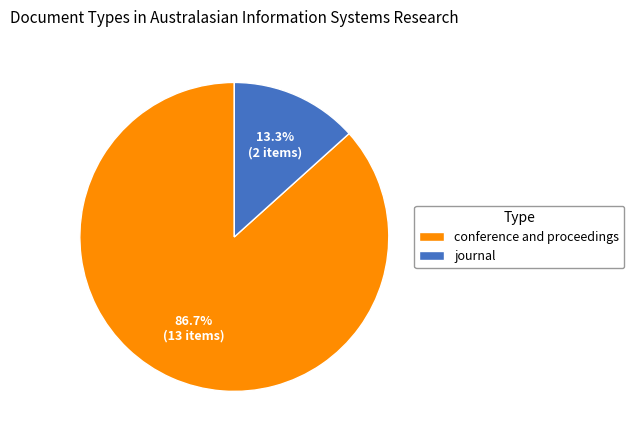

The conference and proceedings slice represents 76% of the pie. True or false?

False